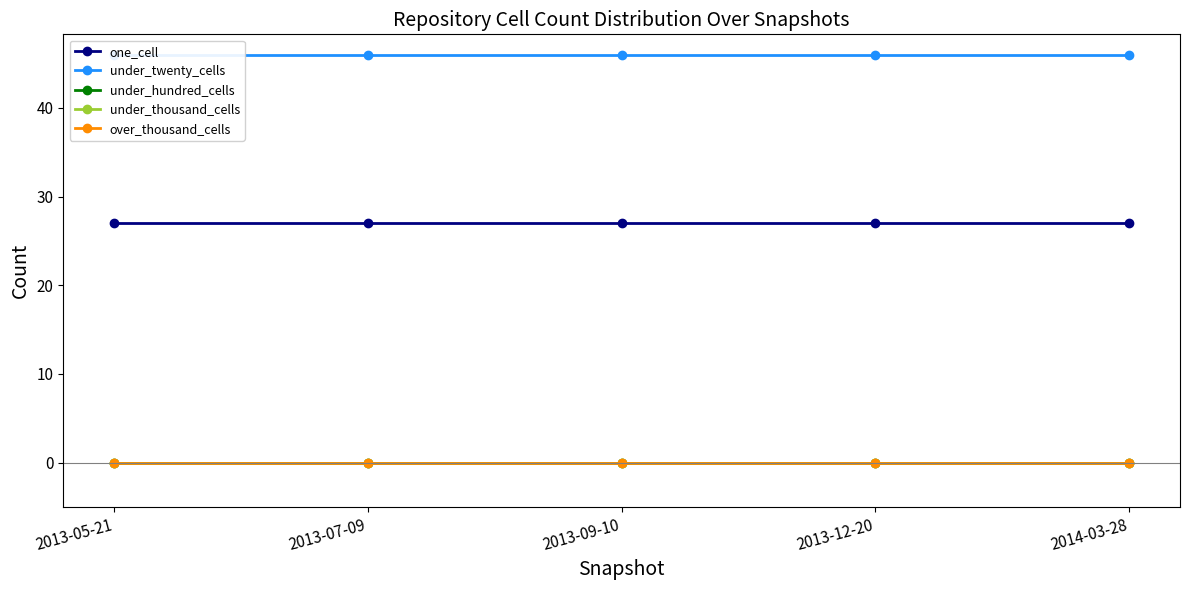

What is the label of the 5th point from the left?

2014-03-28